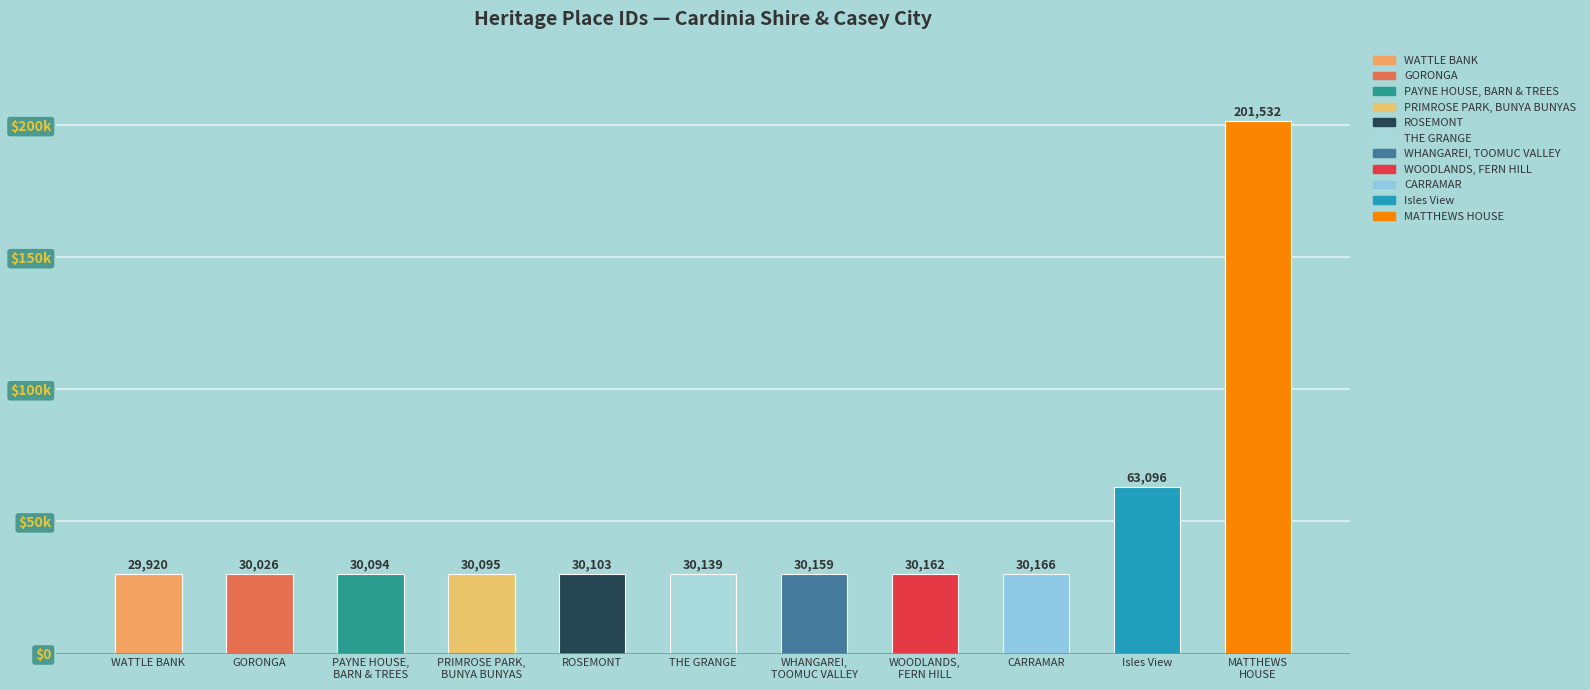

What is the difference between the maximum and minimum values?

171612